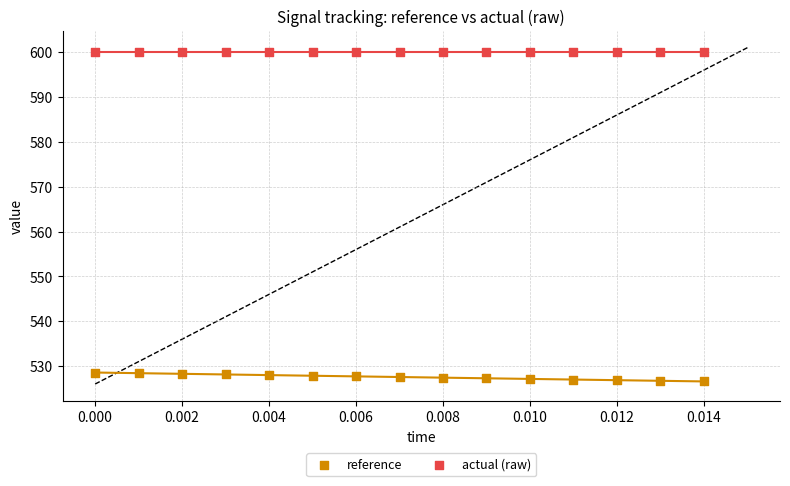

What are all the series names shown in the legend?

reference, actual (raw)